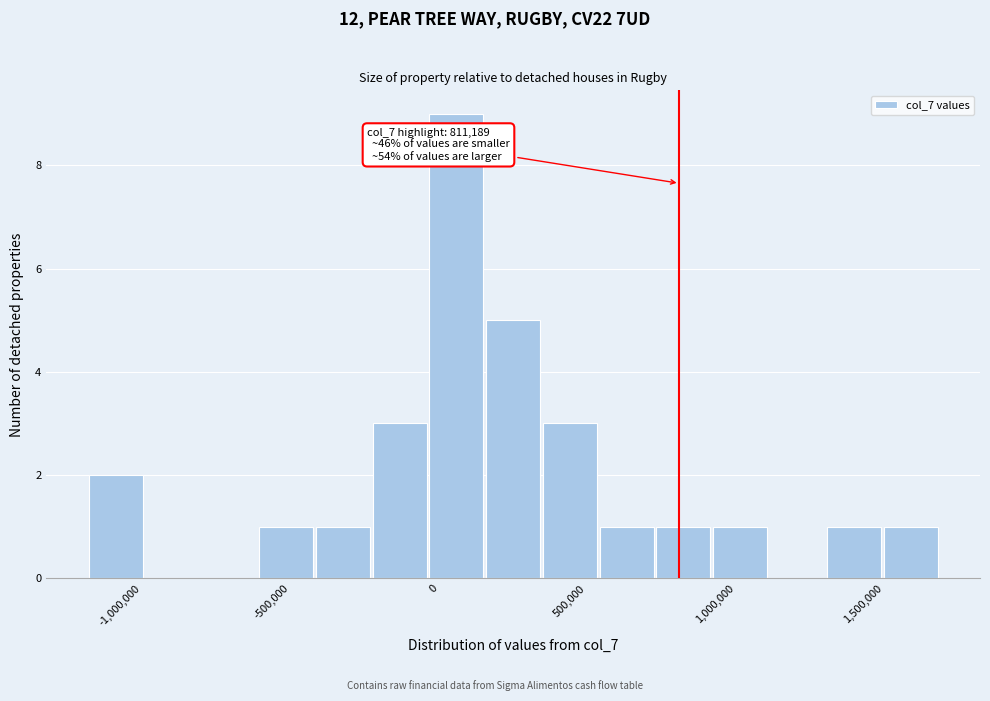

Read against the x-axis, roughly where is the centre of the tallest bar?

50000